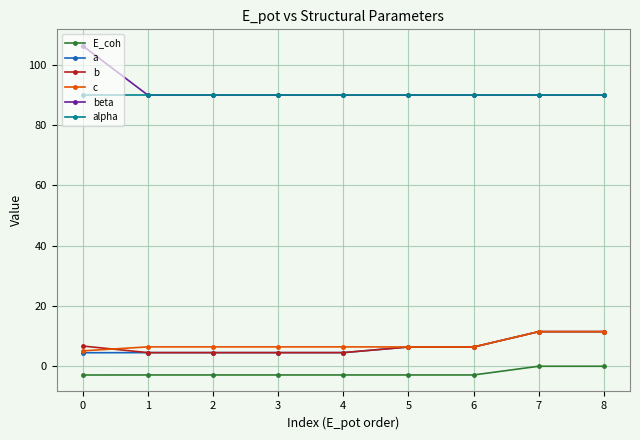

What is the spread (max minus min) of values at 5?

92.9